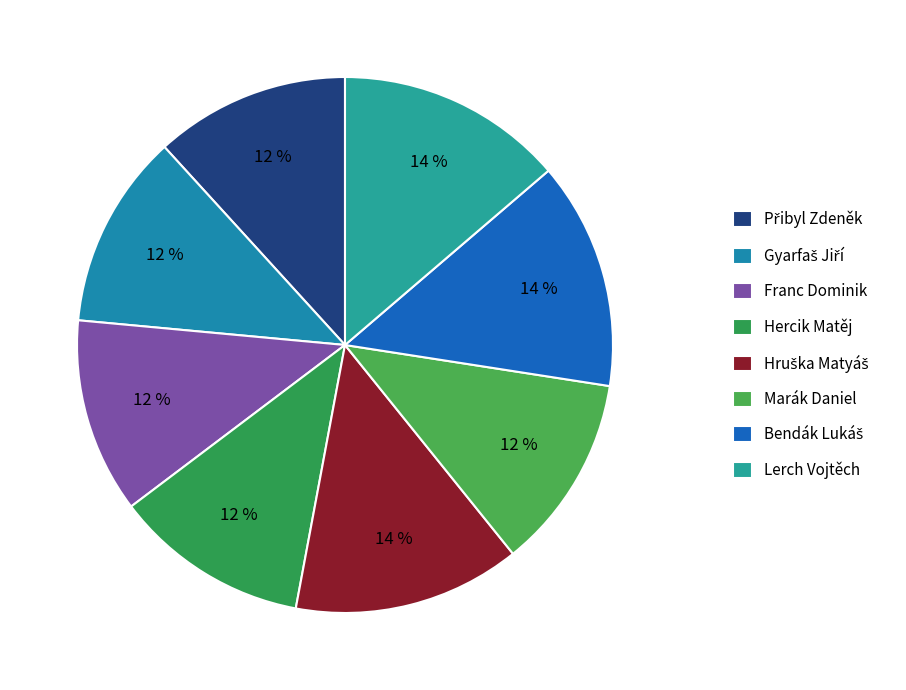

Which slice is the smallest?

Přibyl Zdeněk